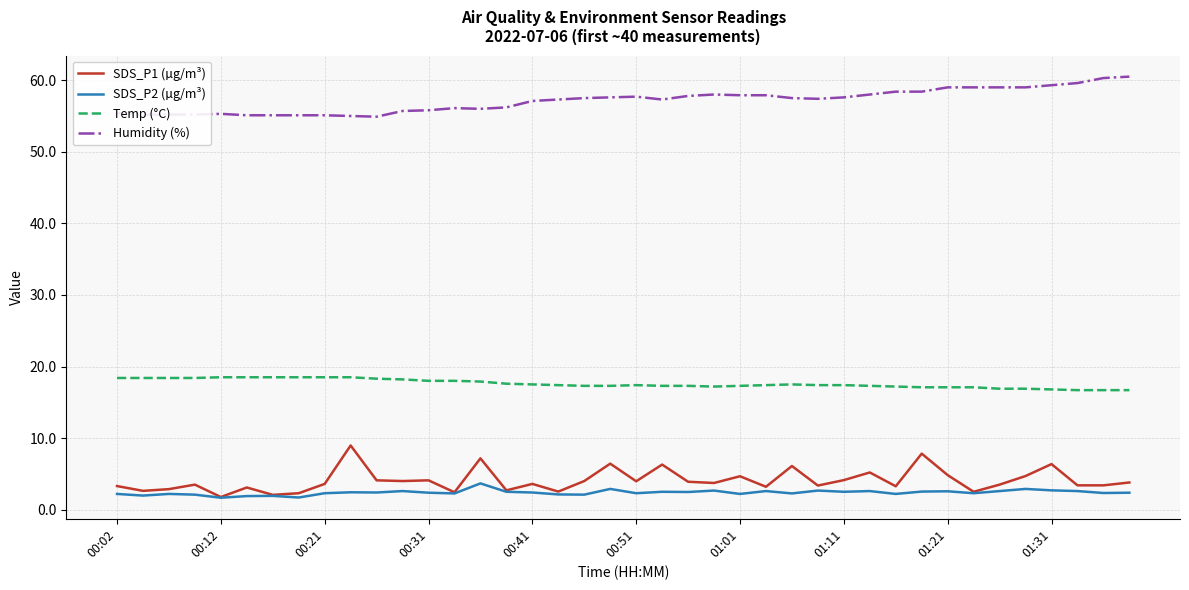

Rank the series by their maximum value, from highest to lowest.

Humidity (%), Temp (°C), SDS_P1 (µg/m³), SDS_P2 (µg/m³)